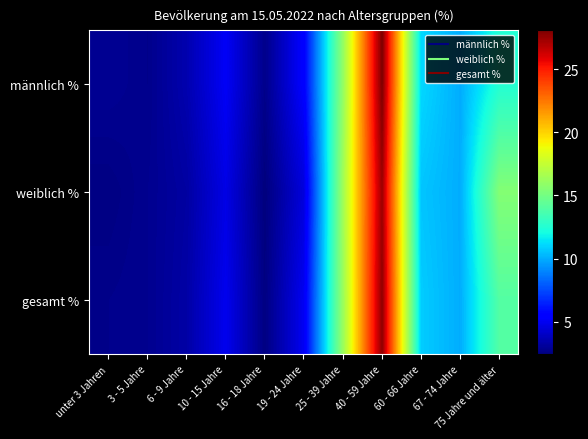

Which series has the largest total across all categories?

männlich %